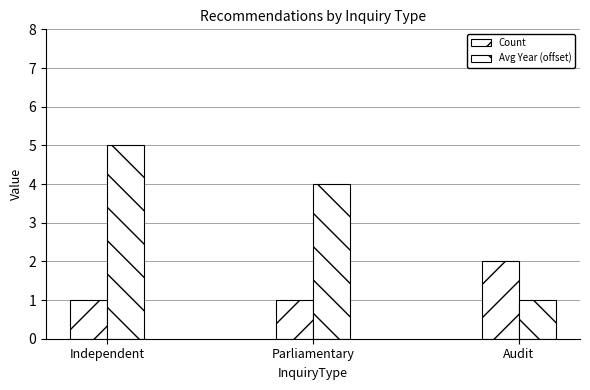

Reading left to right, what are all the values shown in this chart?

Count: 1	1	2
Avg Year (offset): 5	4	1